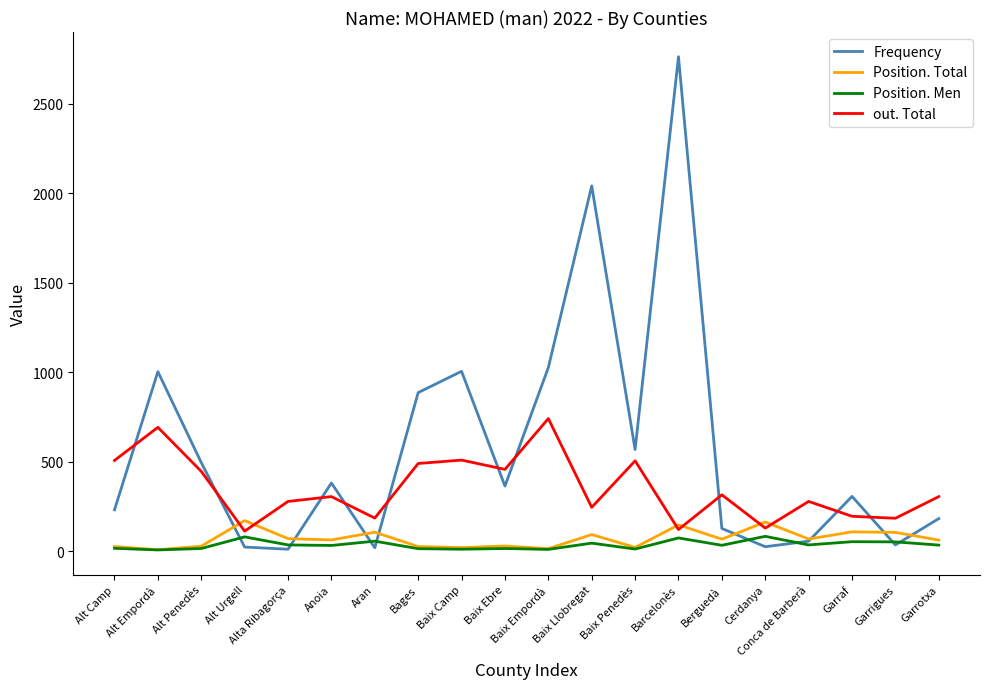

What is the approximate value of out. Total at Alt Empordà, to the nearest 50?

700